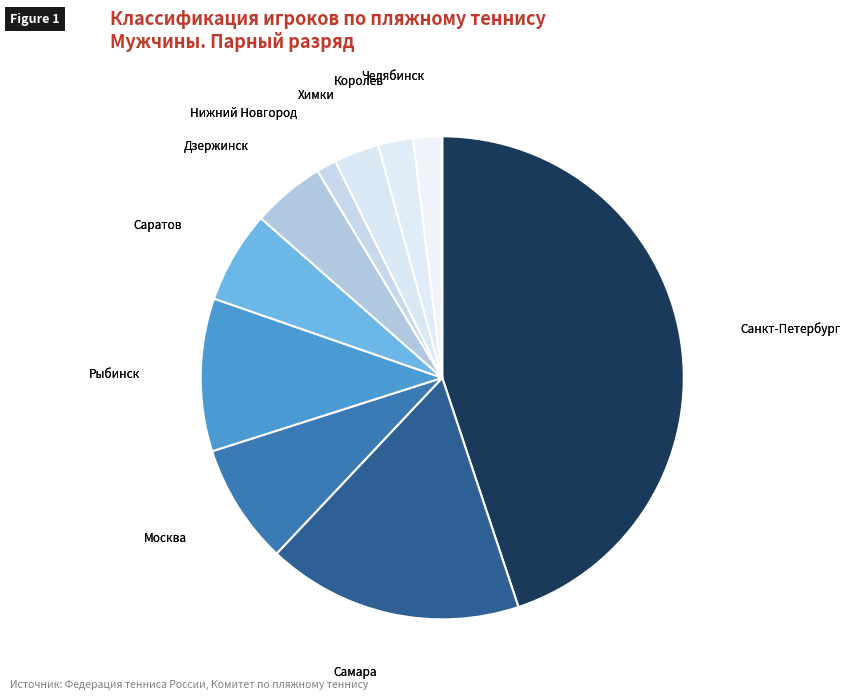

Does Саратов represent more than half of the total?

No